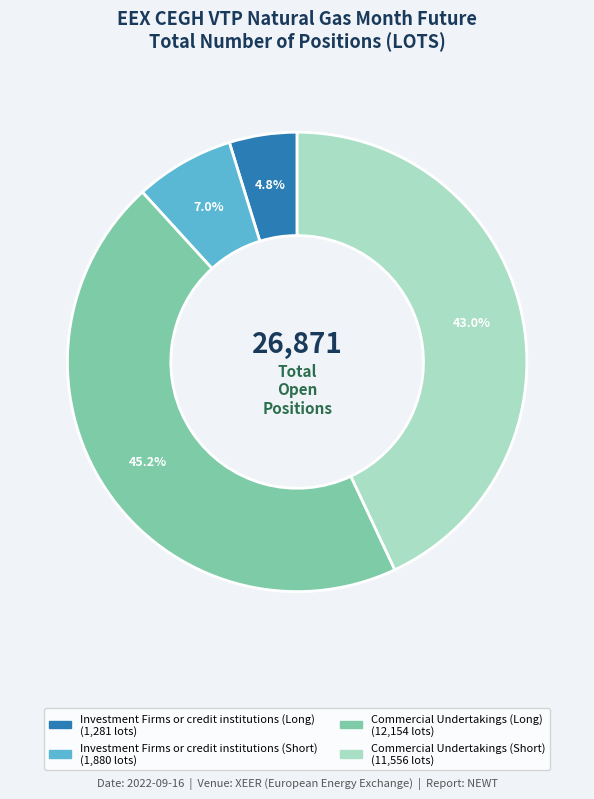

Does any single category account for the majority?

No